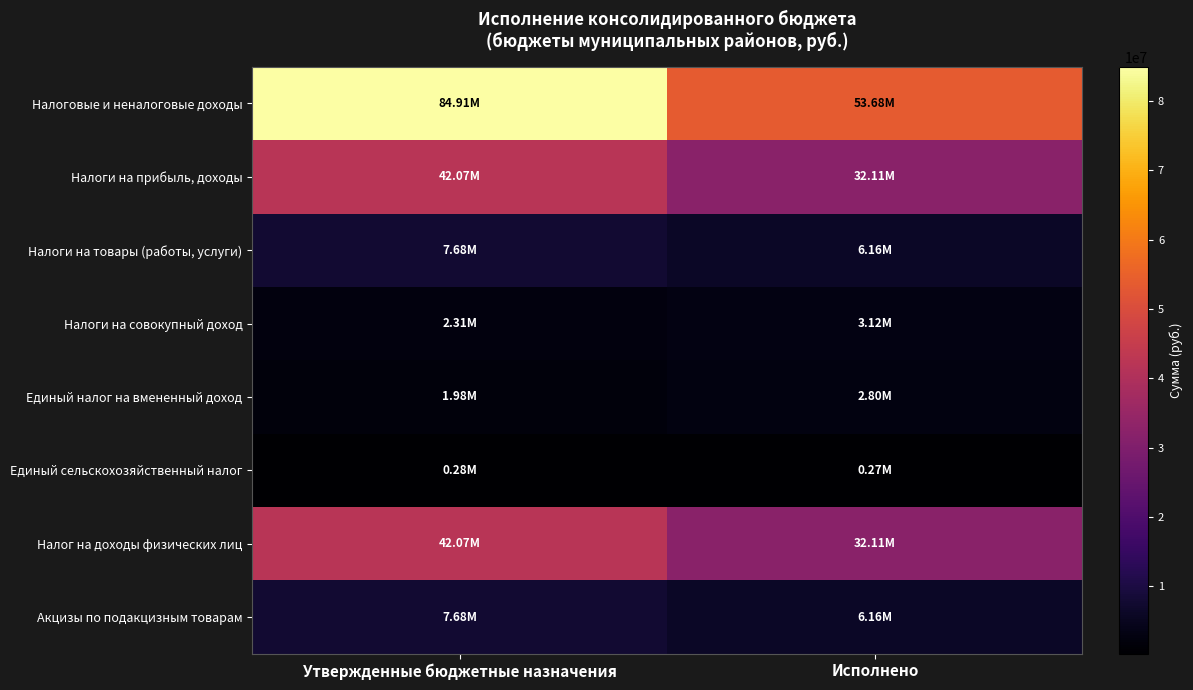

At which category is the sum across all series the highest?

Утвержденные бюджетные назначения